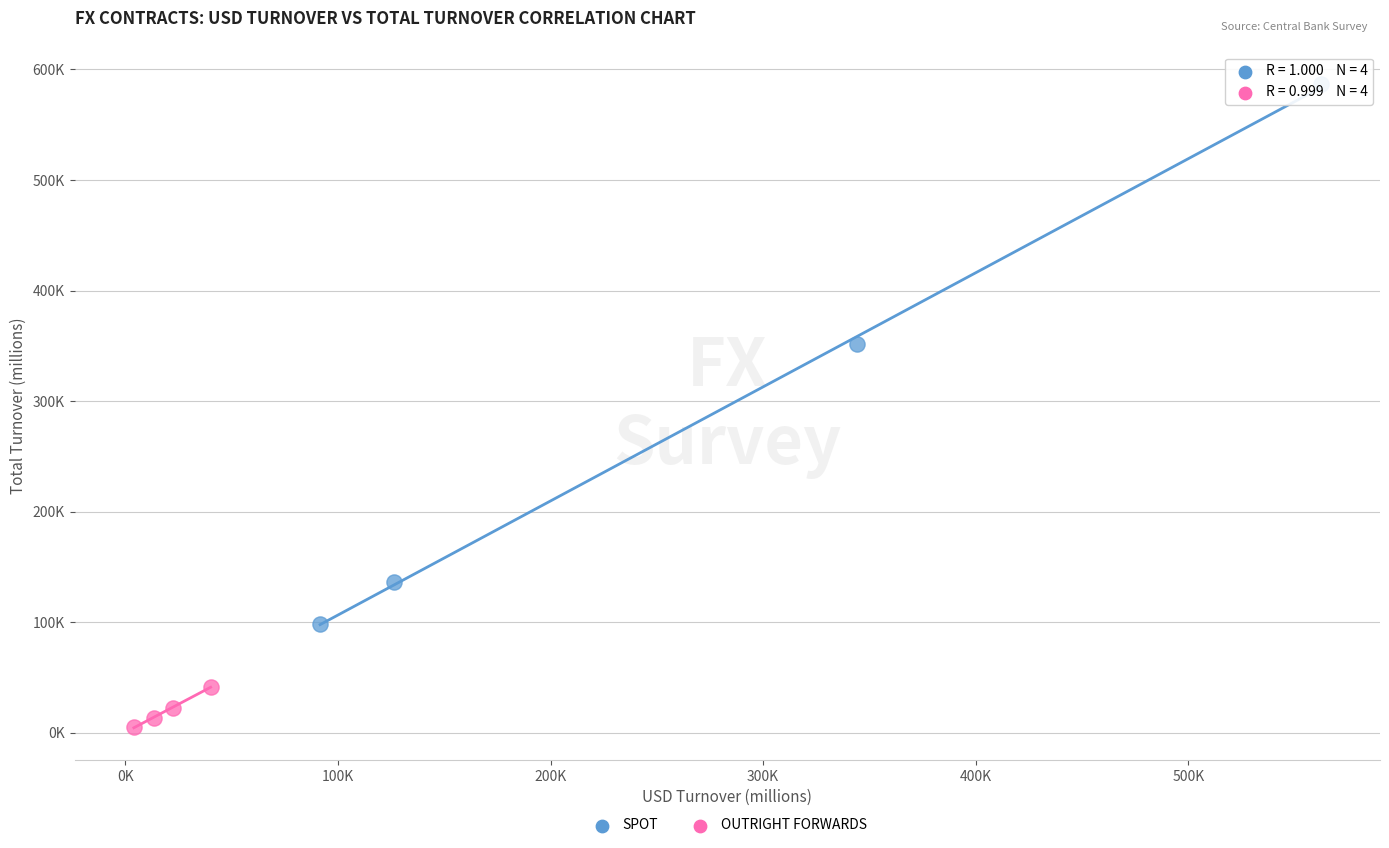

Which series reaches the minimum Y coordinate?

OUTRIGHT FORWARDS